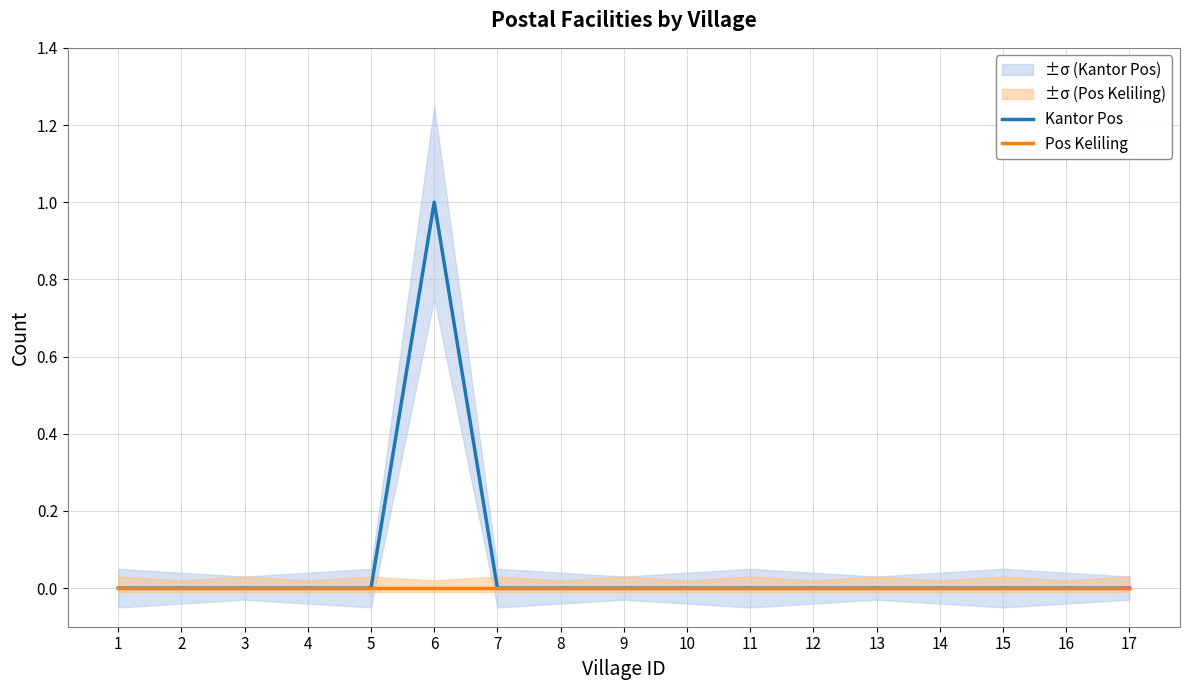

Is this an area chart (filled region under the line)?

No